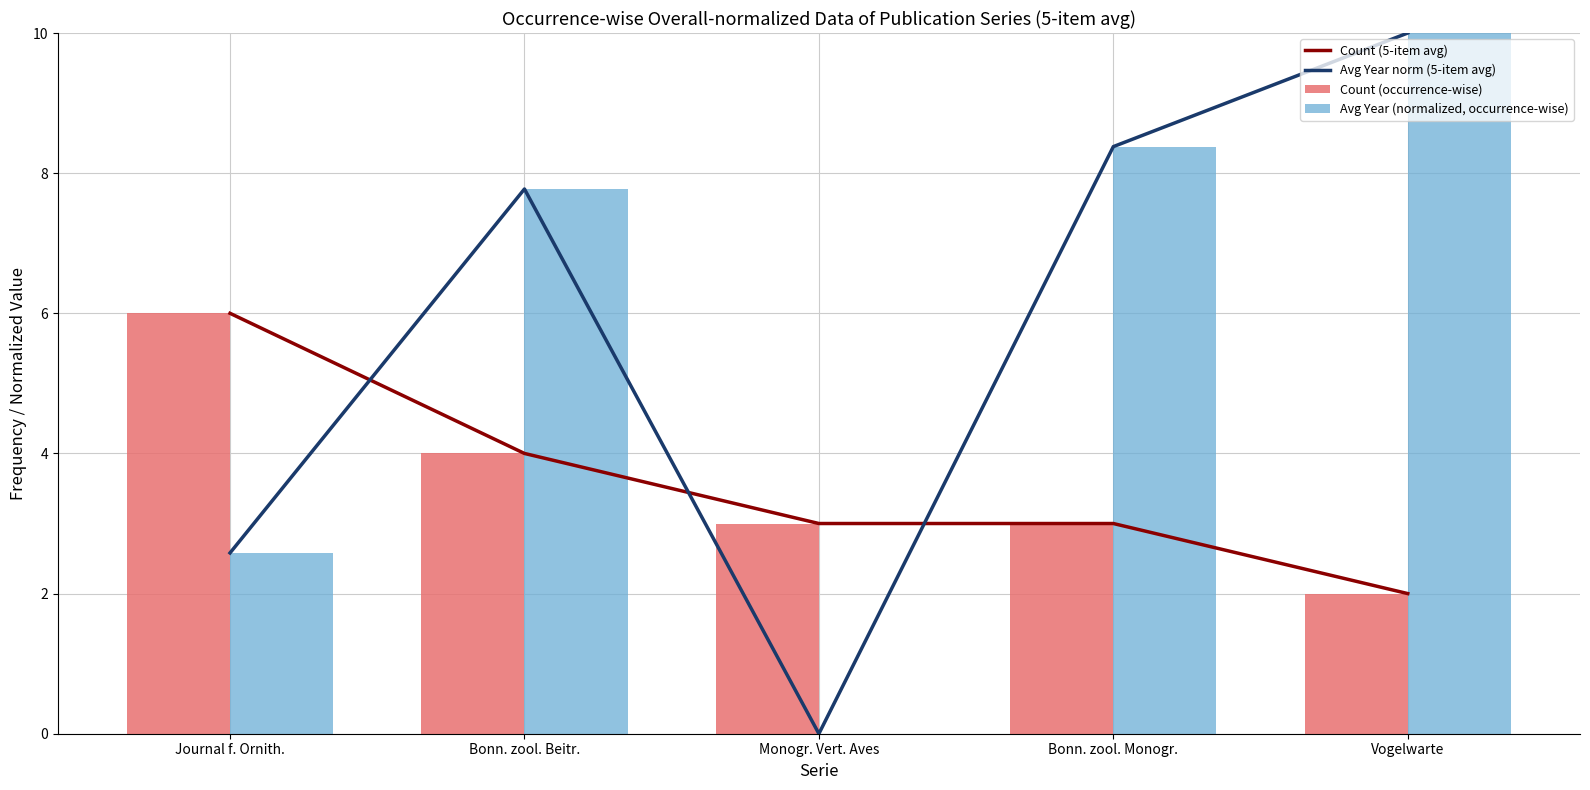

Which series has the largest range (max minus min)?

Avg Year norm (5-item avg)